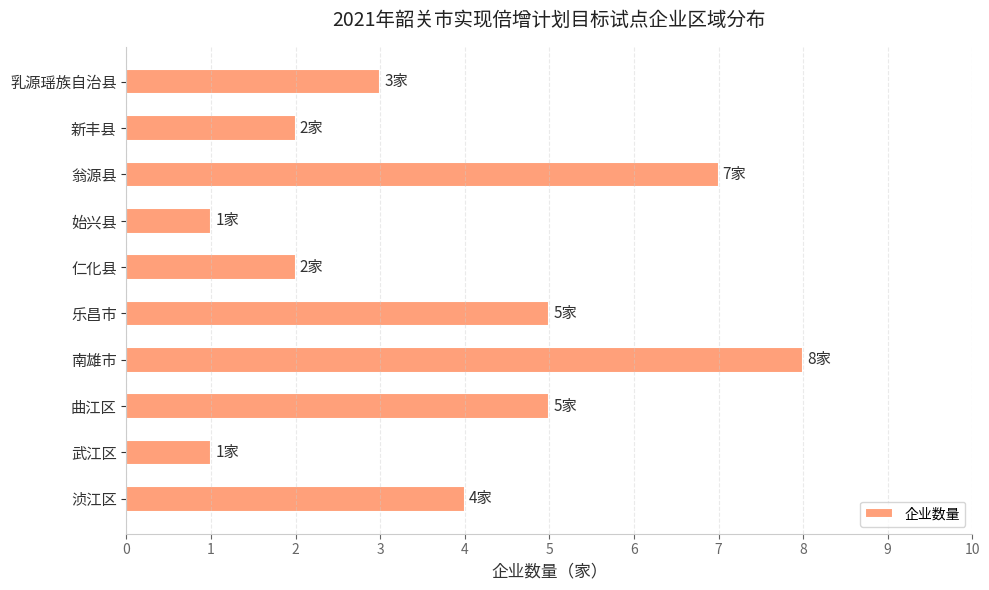

The chart shows a value of 2 at 新丰县. True or false?

True